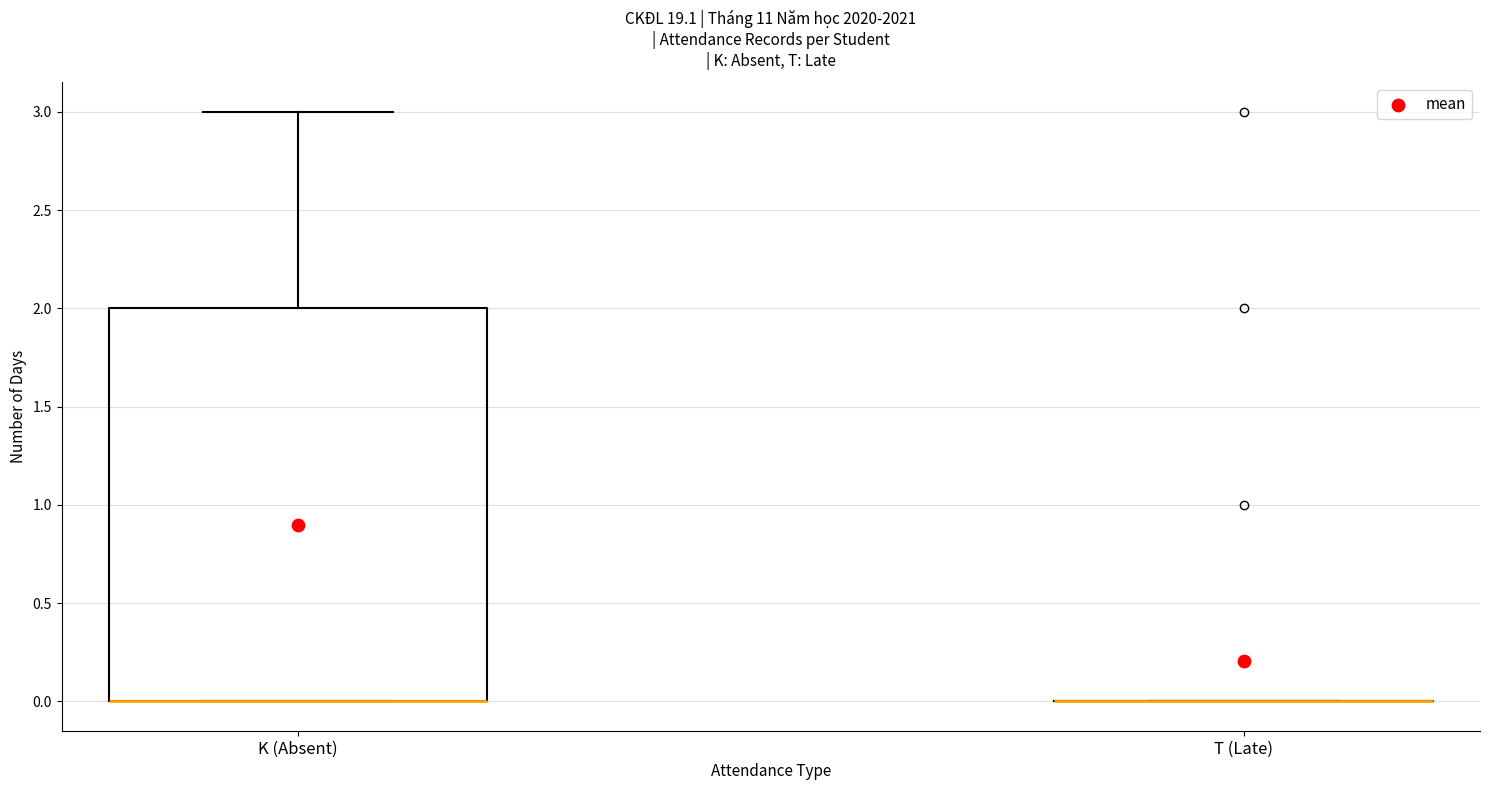

Reading left to right, transcribe this box plot: for each box, give where its median line is, the range the box spans, and where its two whiskers end, as read against the y-axis. The values are not printed on the chart, so give them approximately, as read against the axis.

K (Absent): median 0 (drawn on the box's lower edge), box 0 to 2, whiskers 0 to 3
T (Late): box collapsed to a line at 0, whiskers 0 to 0